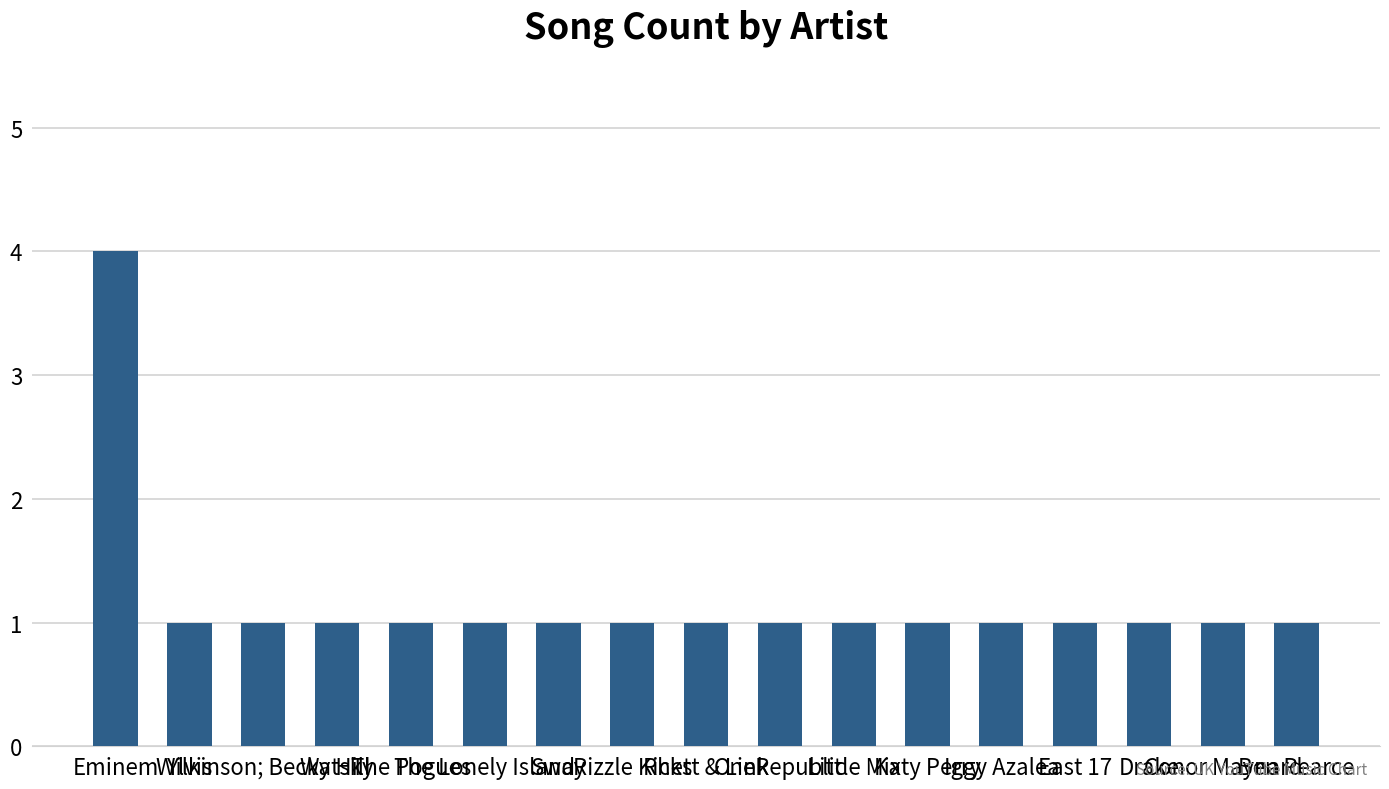

What is the smallest value displayed?

1